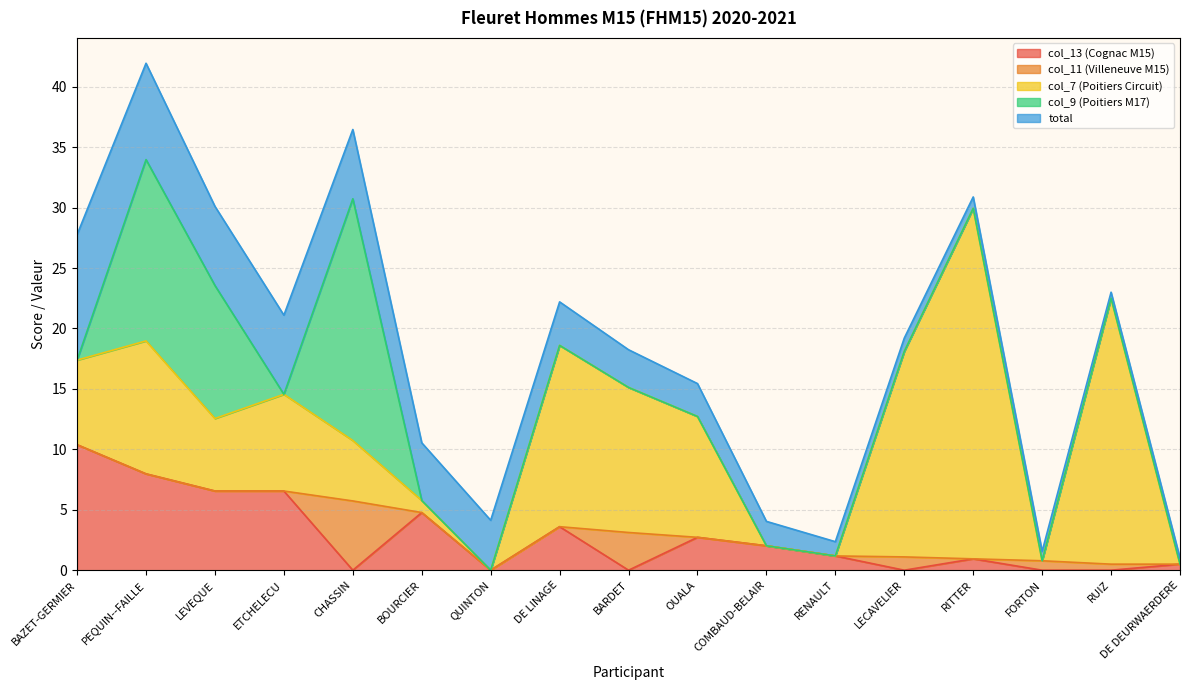

True or false: total and col_13 intersect in this chart.

False